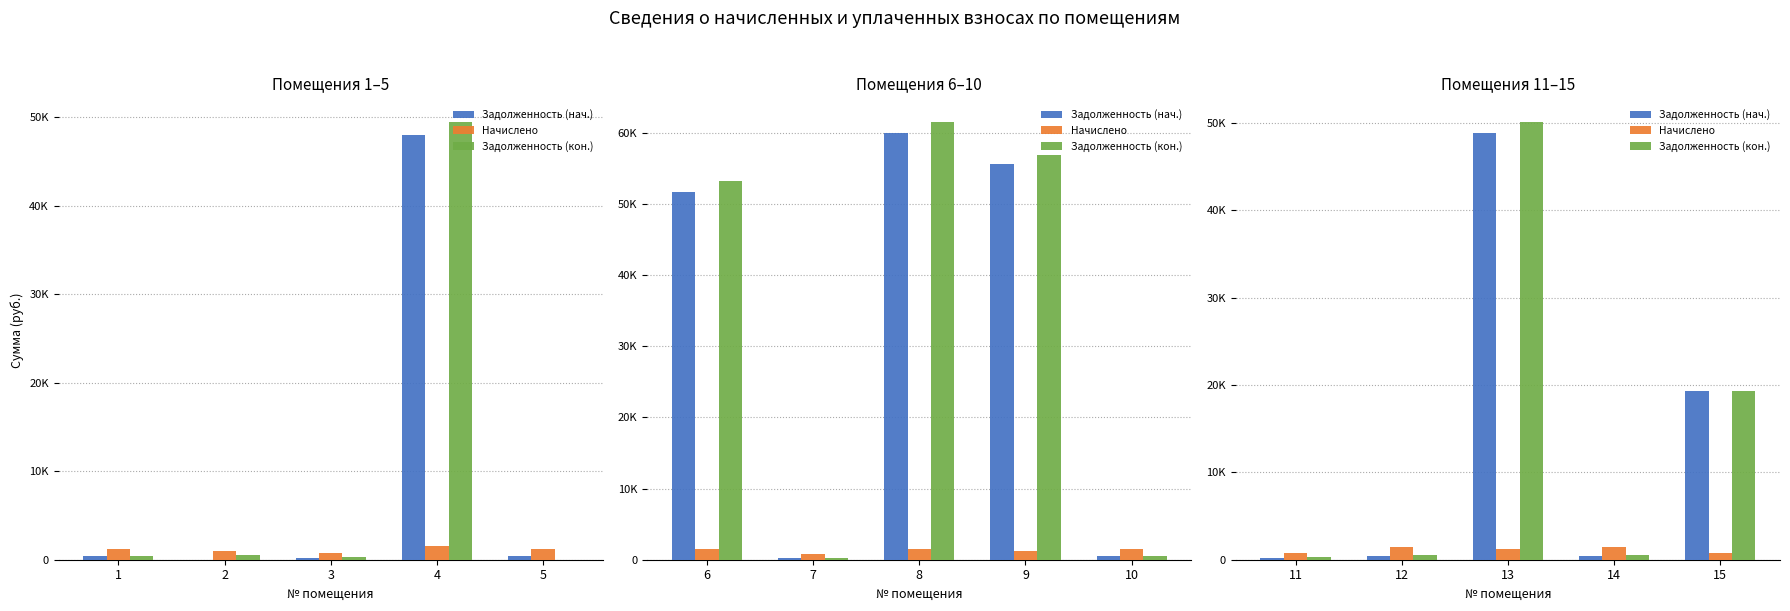

Count the number of categories in the chart.

5